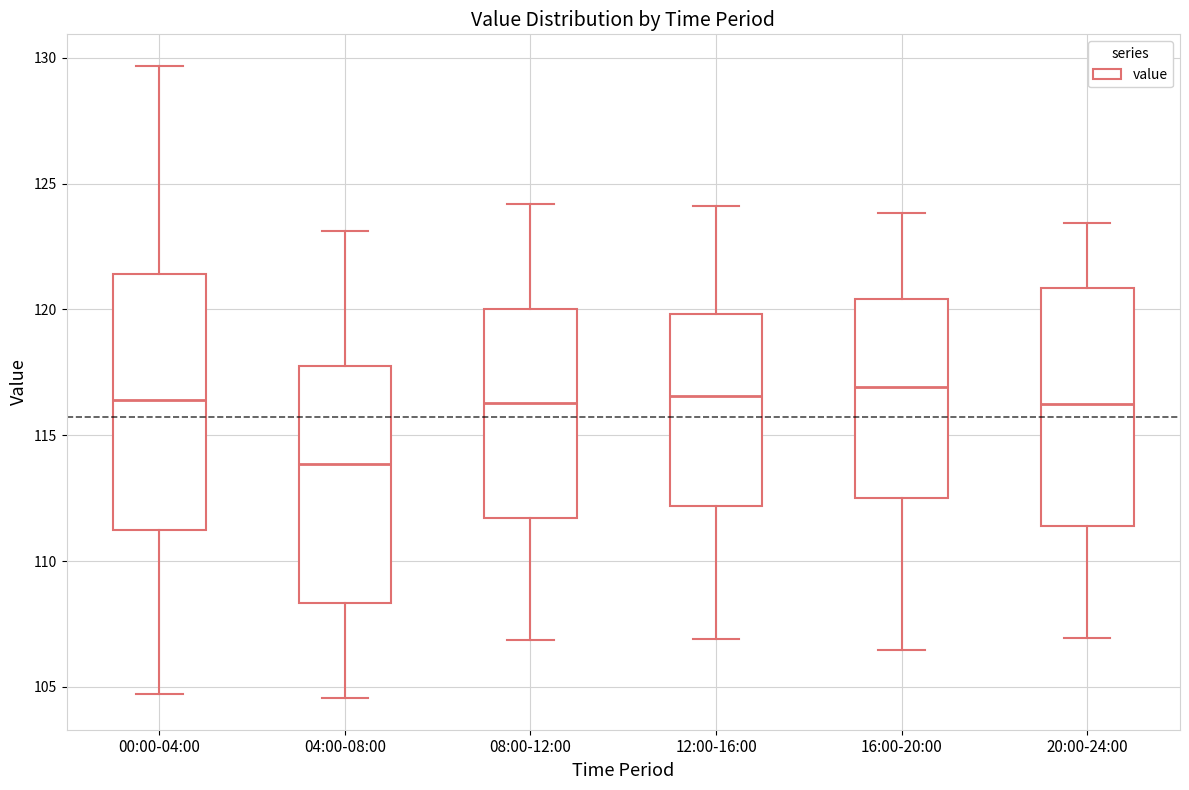

Where does the upper whisker of the box for 16:00-20:00 end on the y-axis? The values are not printed on the chart, so give them approximately, as read against the axis.

124.0